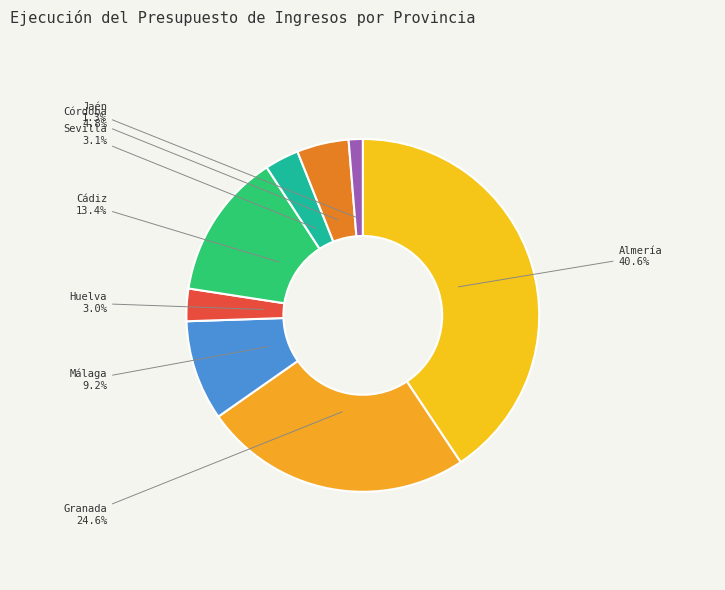

What percentage is the Jaén slice, to the nearest percent?

1%